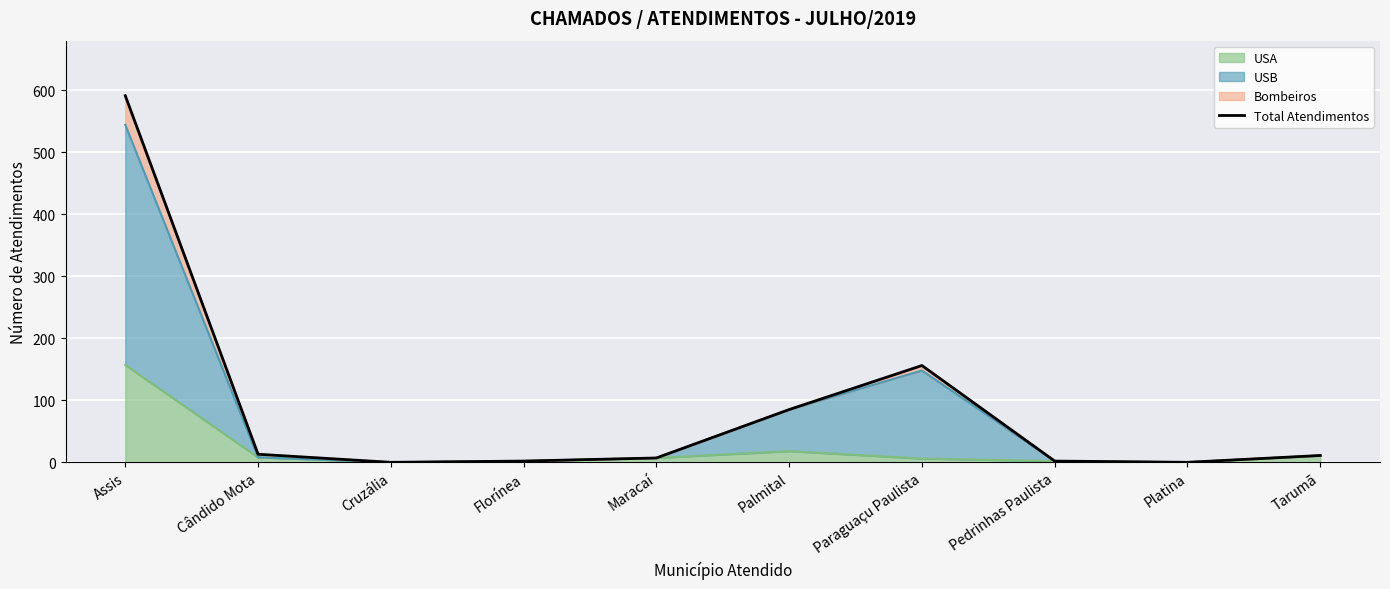

What is the maximum value shown in the chart?

591